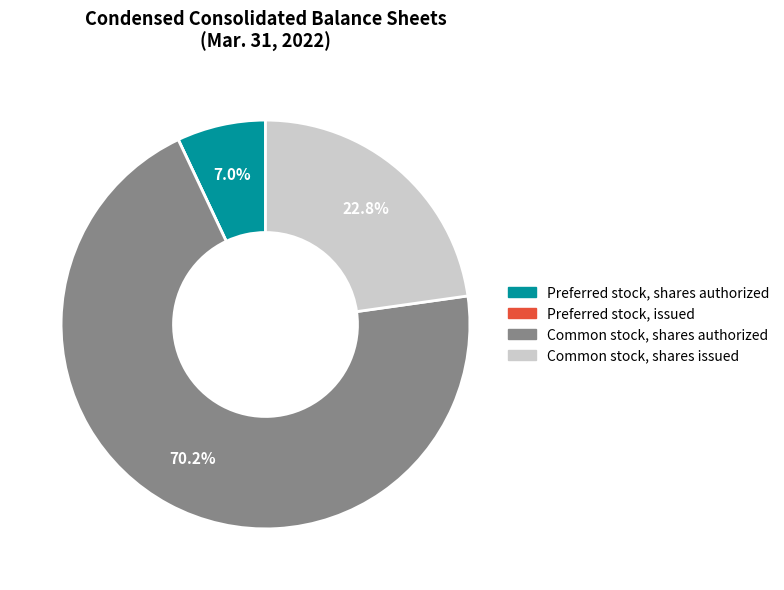

To the nearest percent, what is the average slice percentage?

25%